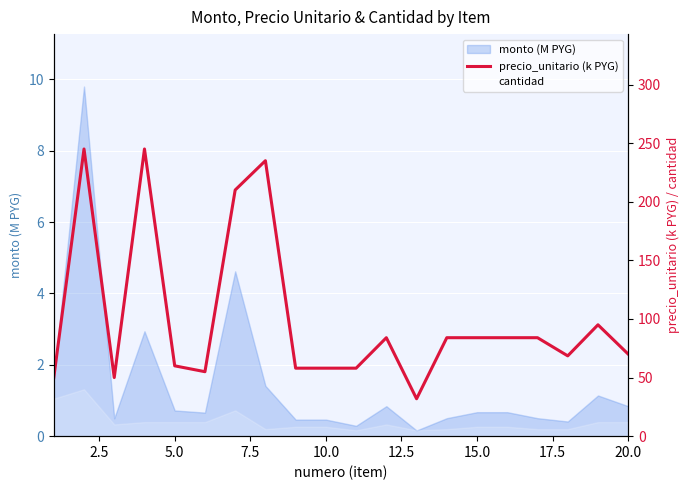

What is the sum of all values?

2009.4